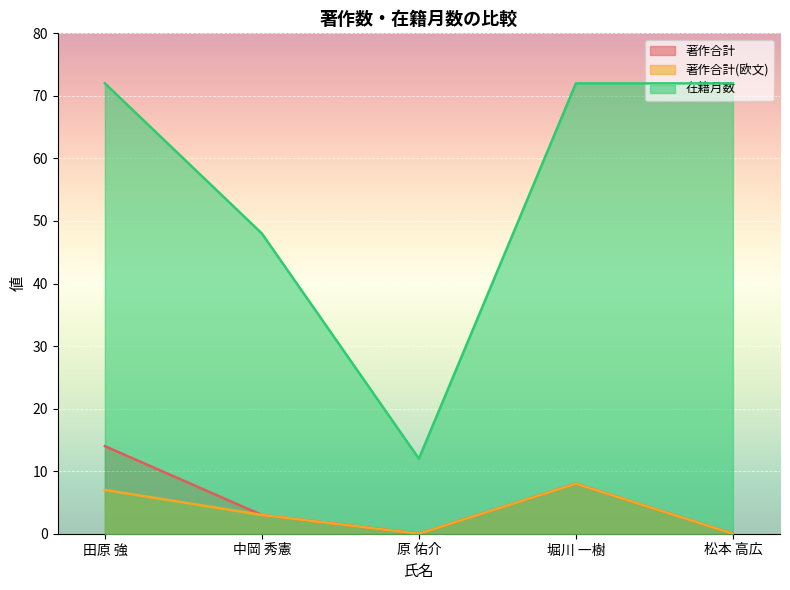

Rank the series by their maximum value, from highest to lowest.

在籍月数, 著作合計, 著作合計(欧文)